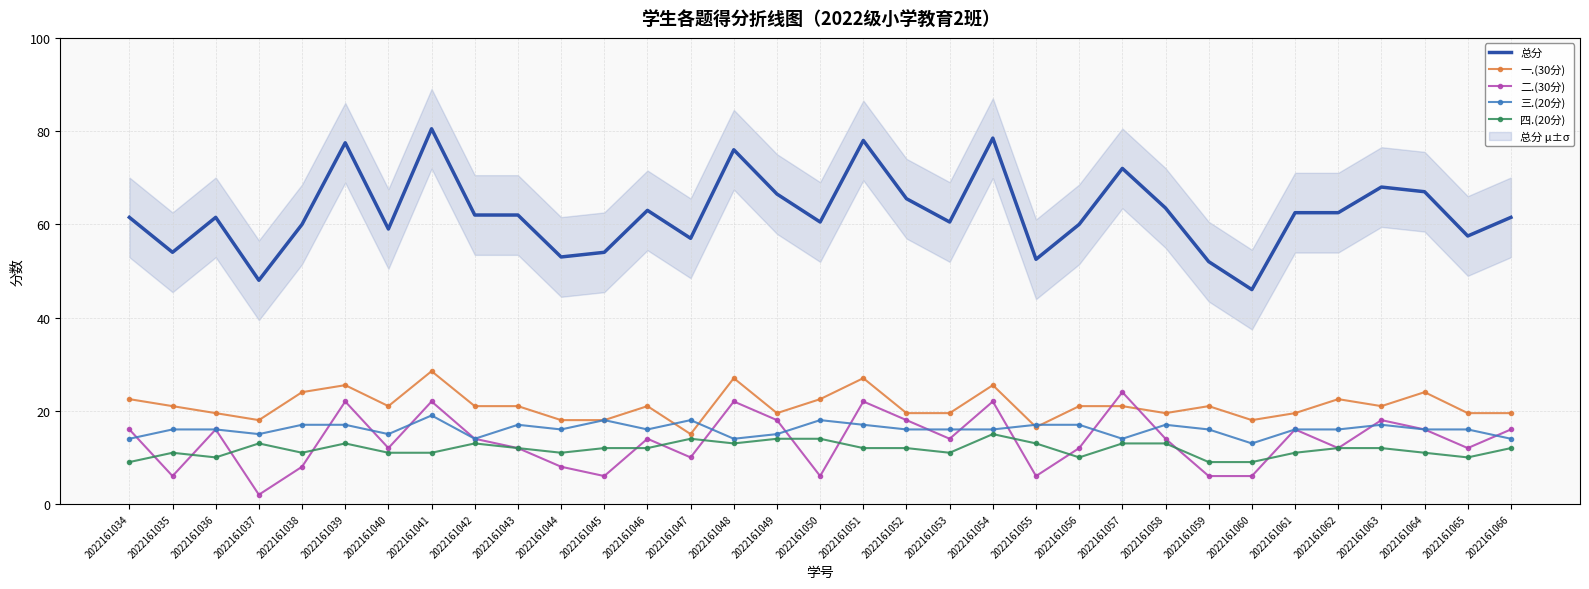

What is the spread (max minus min) of values at 2022161064?

56.0